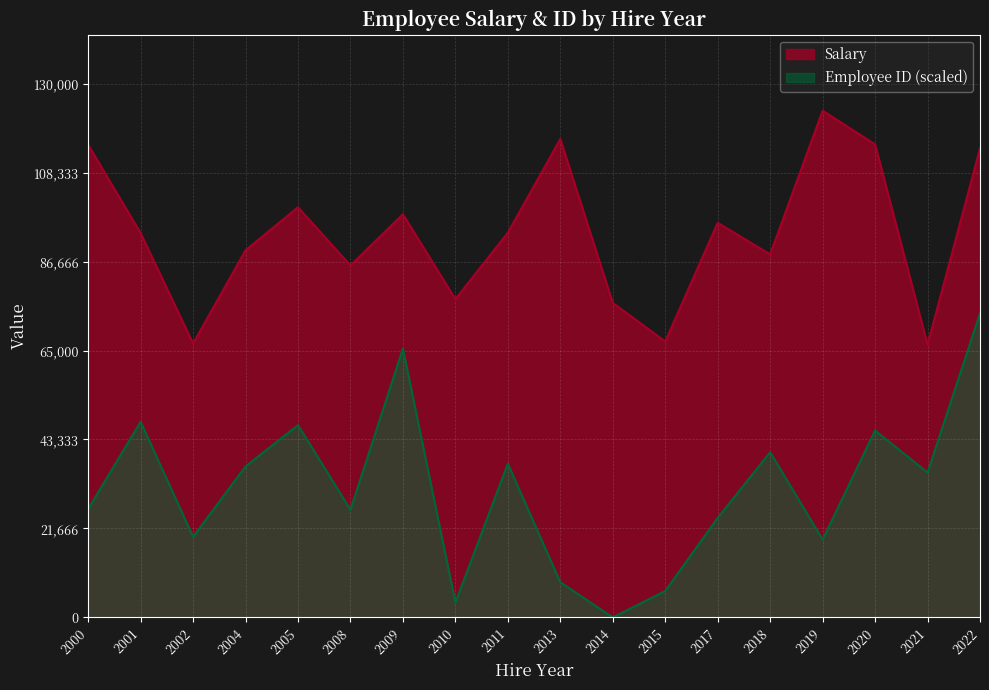

In Employee ID, how many points are lower than both neighbors (excluding endpoints)?

6